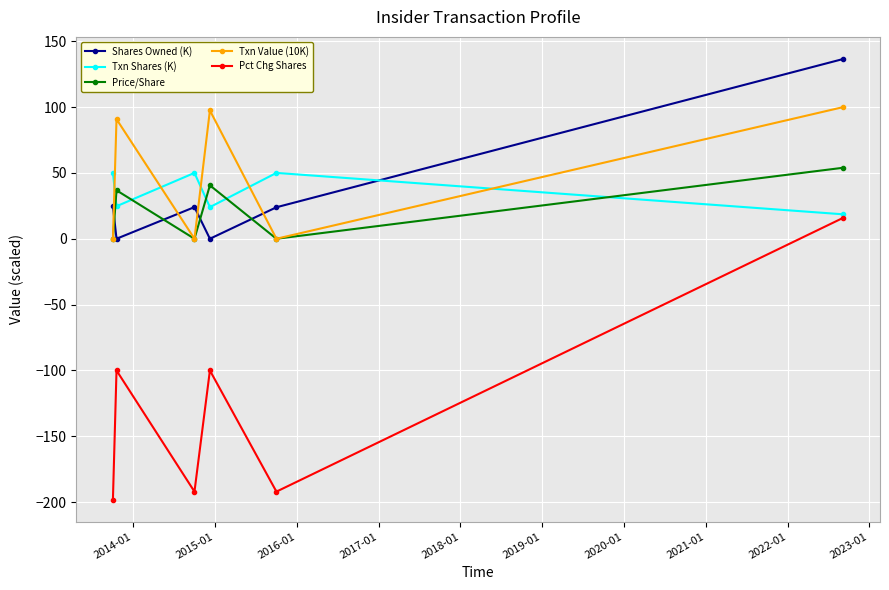

How many interior local peaks does the Pct Chg Shares series have?

2